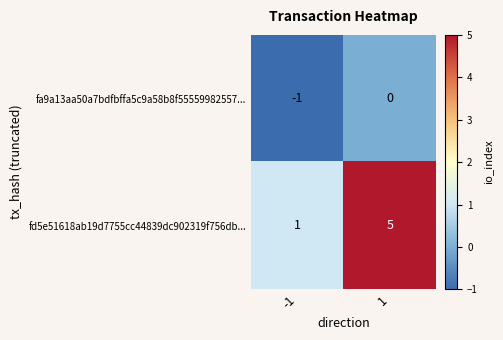

What is the maximum value shown in the chart?

5